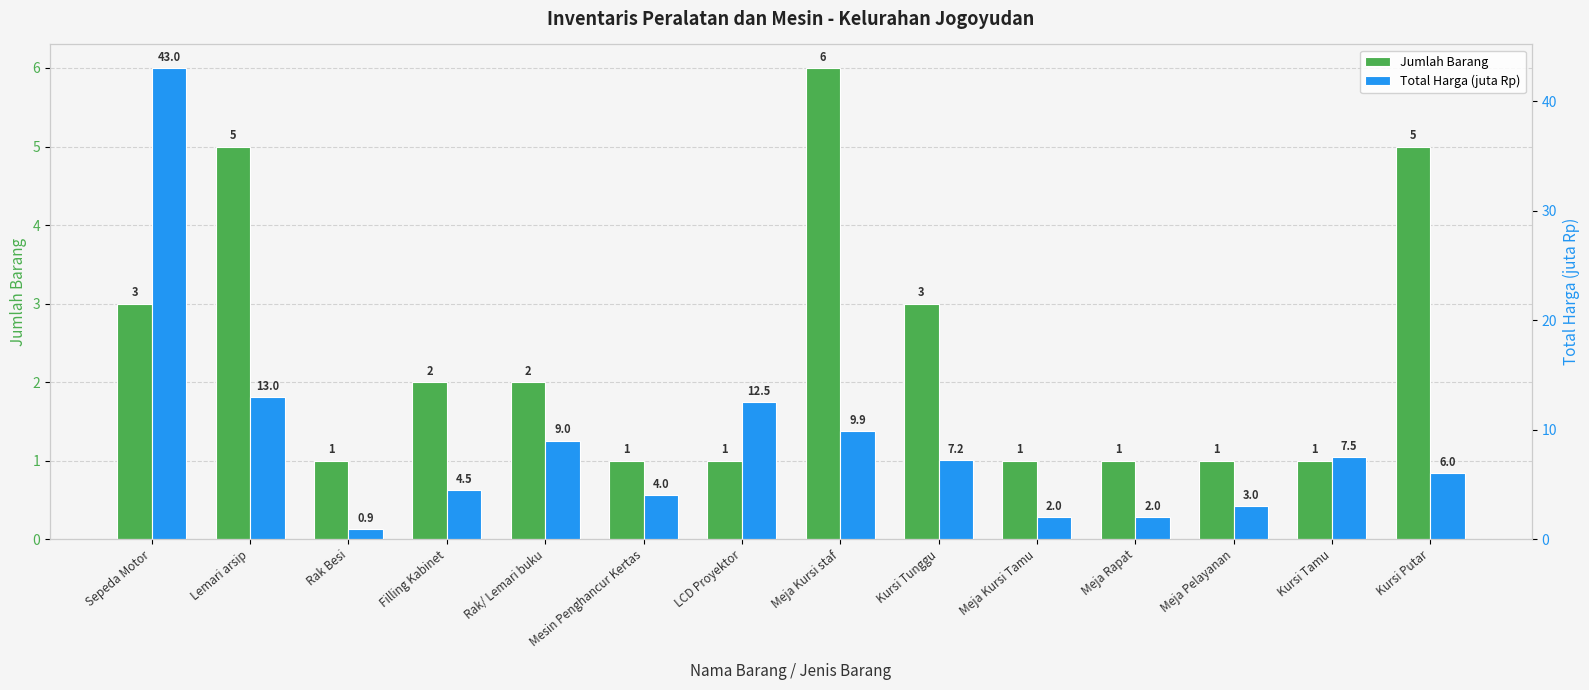

What position from the right is Kursi Tunggu?

6